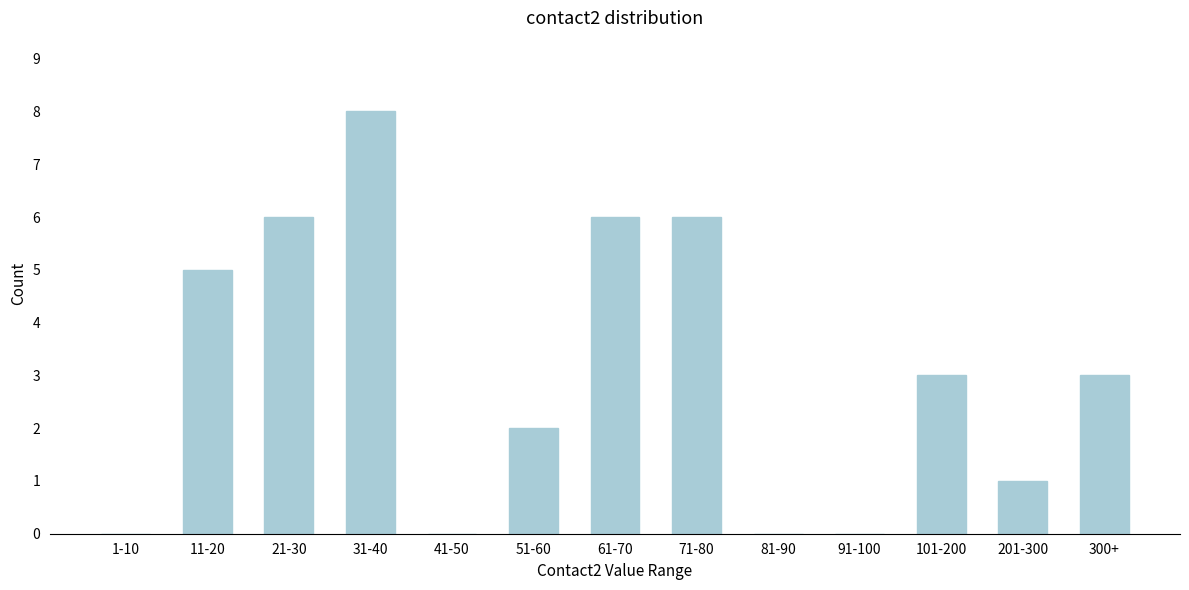

Reading right to left, what are all the values shown in this chart?

300+=3	201-300=1	101-200=3	91-100=0	81-90=0	71-80=6	61-70=6	51-60=2	41-50=0	31-40=8	21-30=6	11-20=5	1-10=0